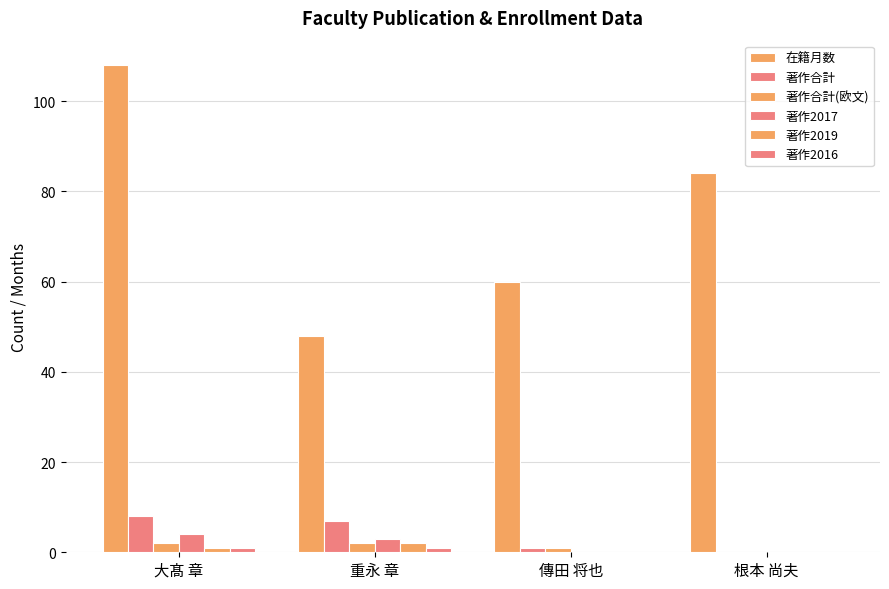

At how many categories does at least one series exceed 59?

3